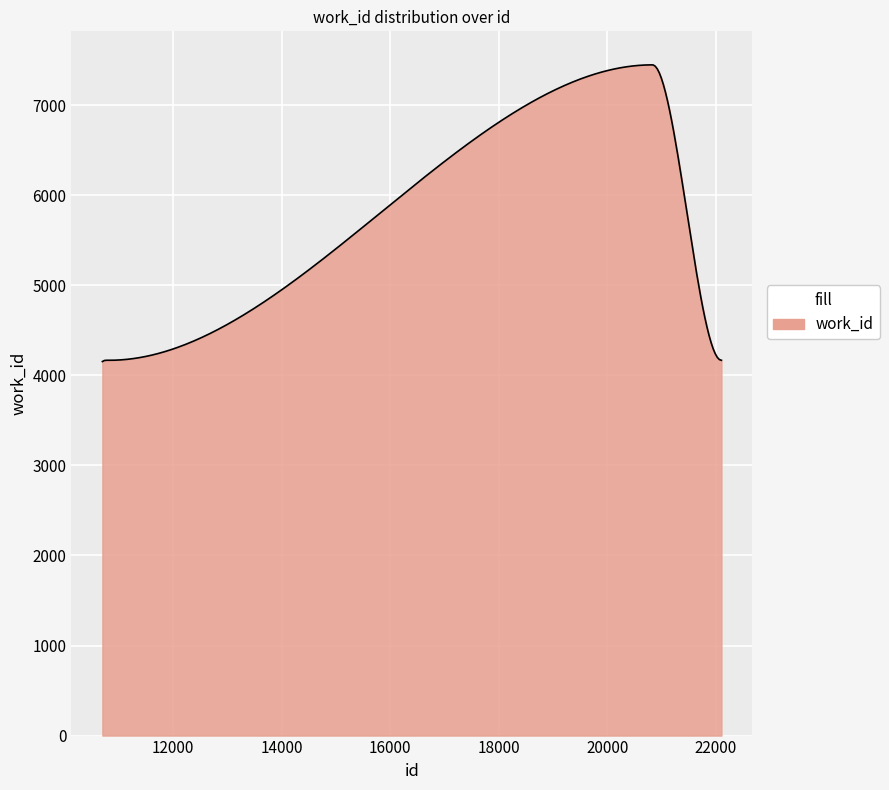

What is the greatest value displayed?

7447.0